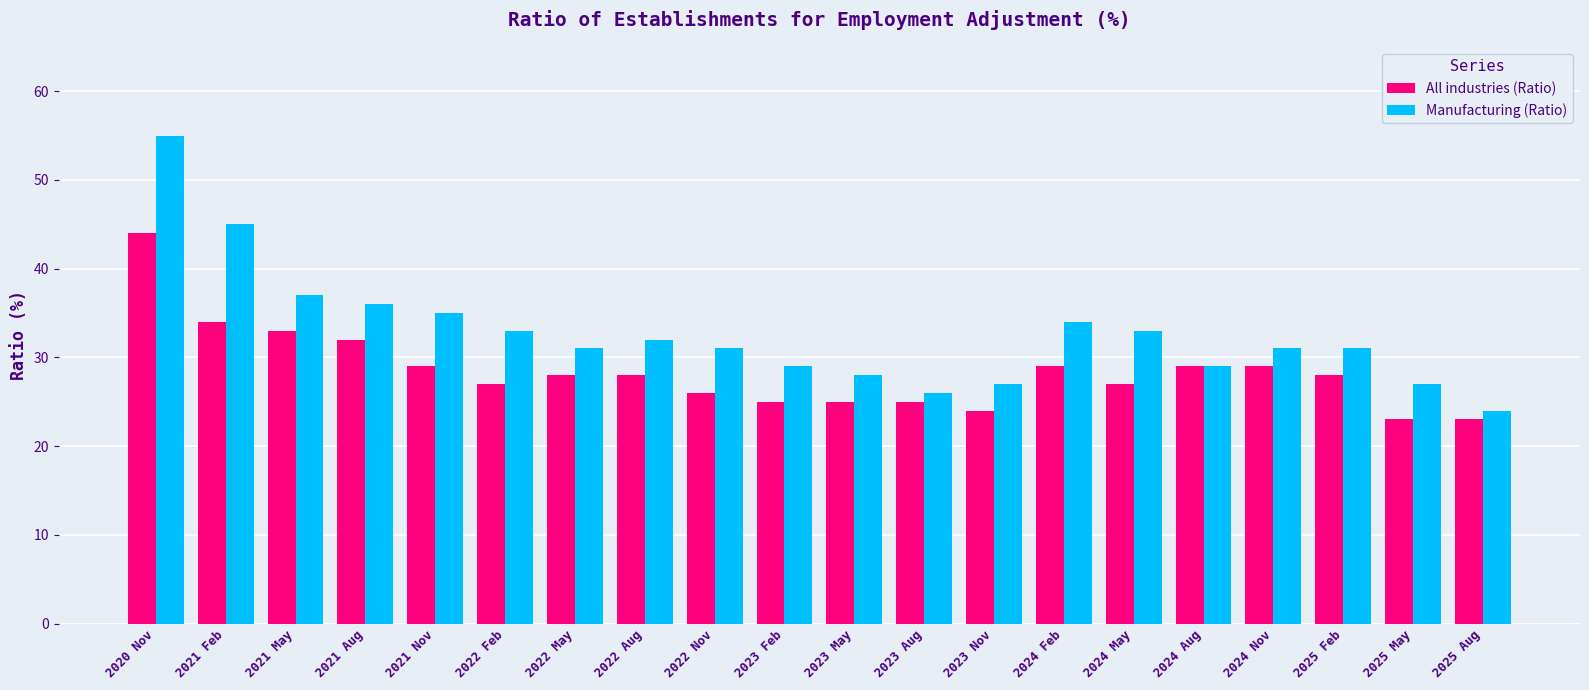

What is the label of the 10th bar from the right?

2023 May